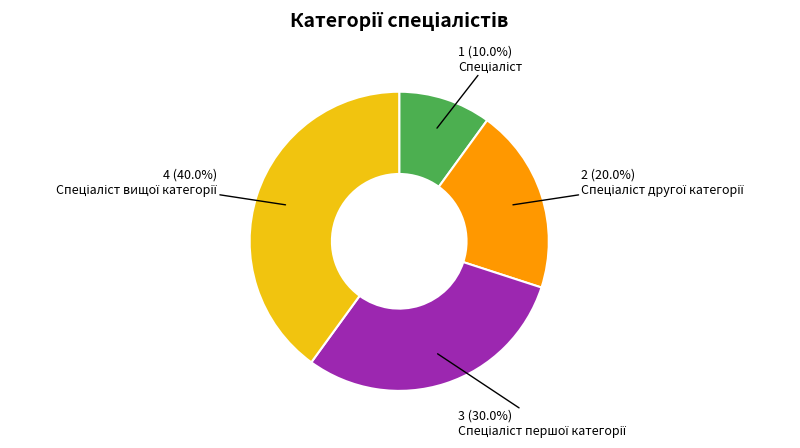

How many segments does this pie chart have?

4